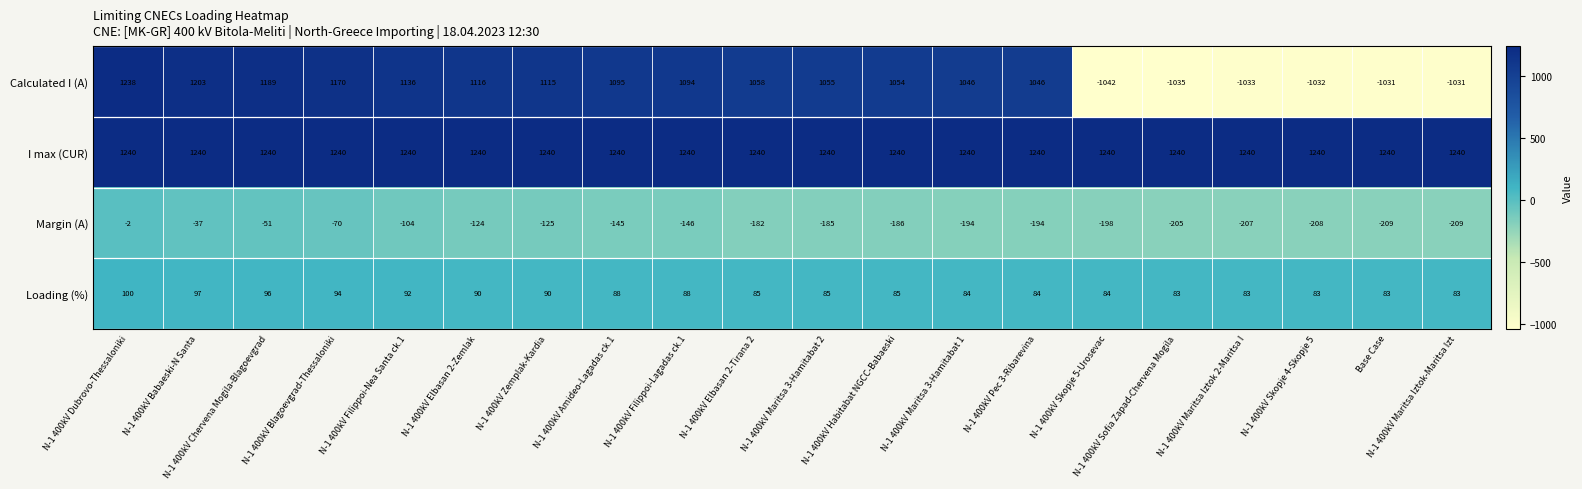

What is the lowest value of the I max (CUR) series?

1240